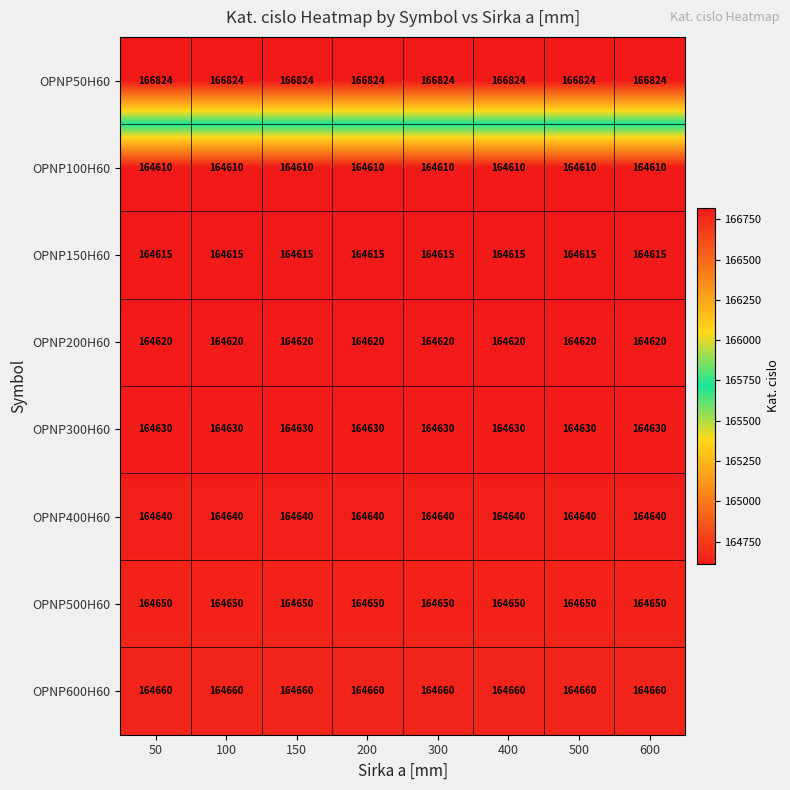

The OPNP100H60 series shows 37435 at 150. True or false?

False